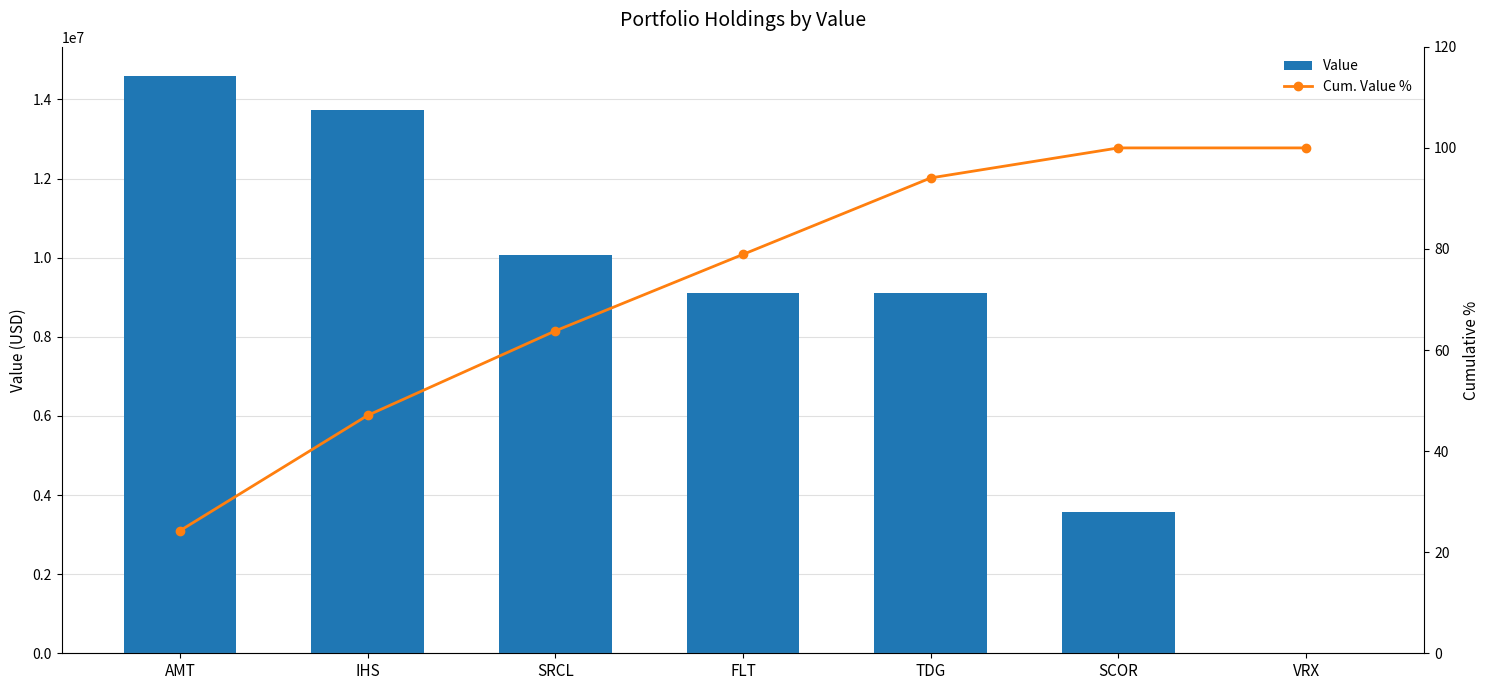

What is the difference between the second highest and second lowest values in the Value series?

10164000.0